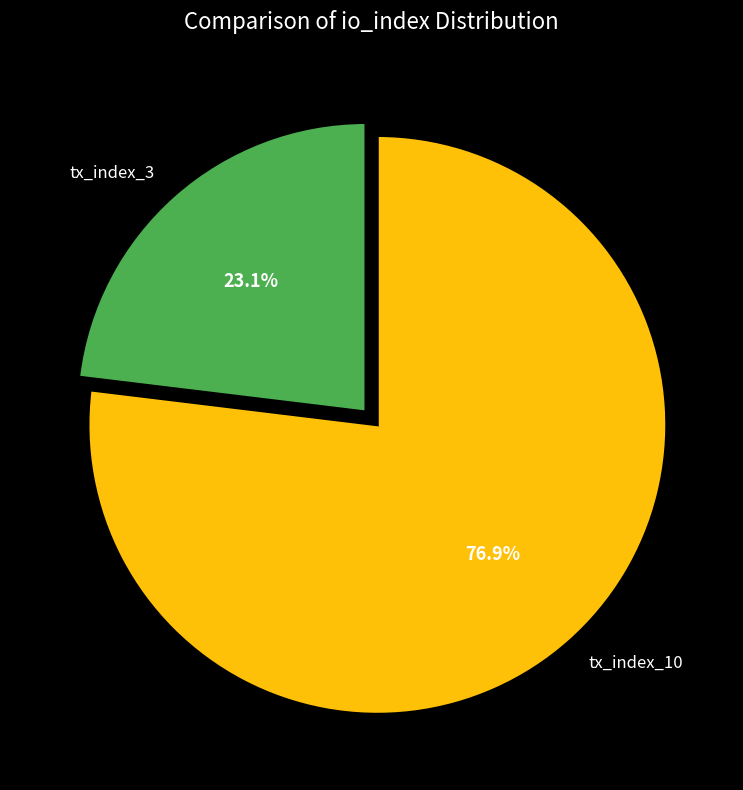

To the nearest percent, what portion does tx_index_3 represent?

23%